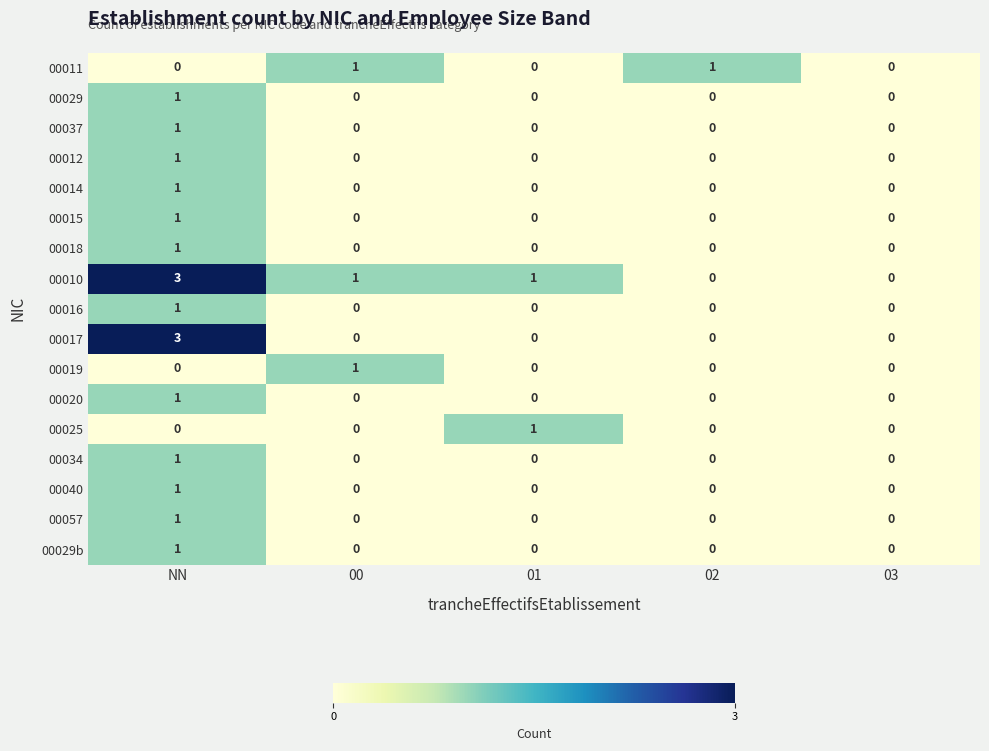

What is the total value across all series at 00?

3